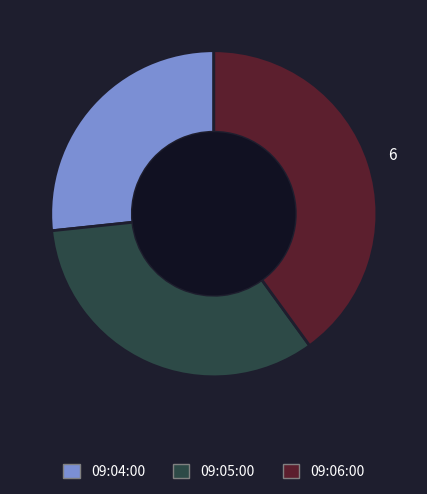

Is it true that 09:05:00 is 33% of the pie?

True